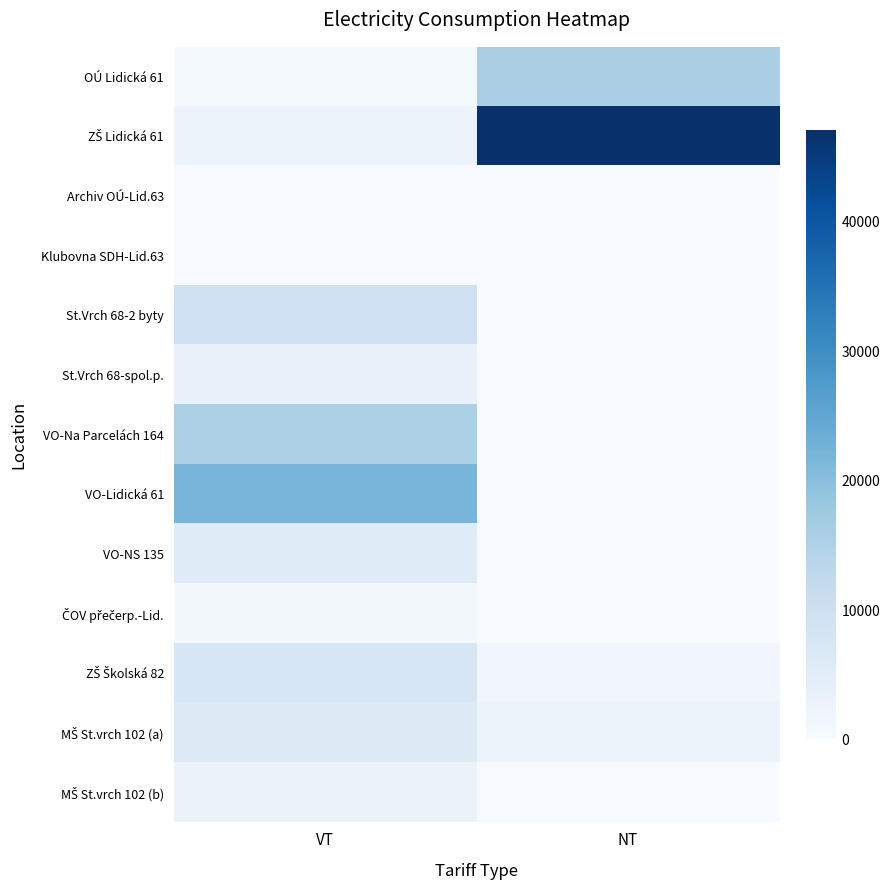

Which has a higher value, VT or NT?

NT